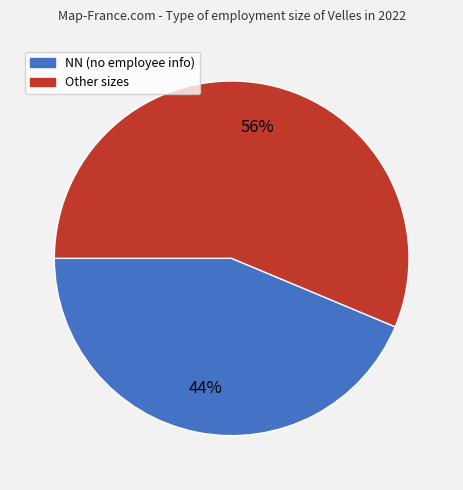

How many slices are in this pie chart?

2